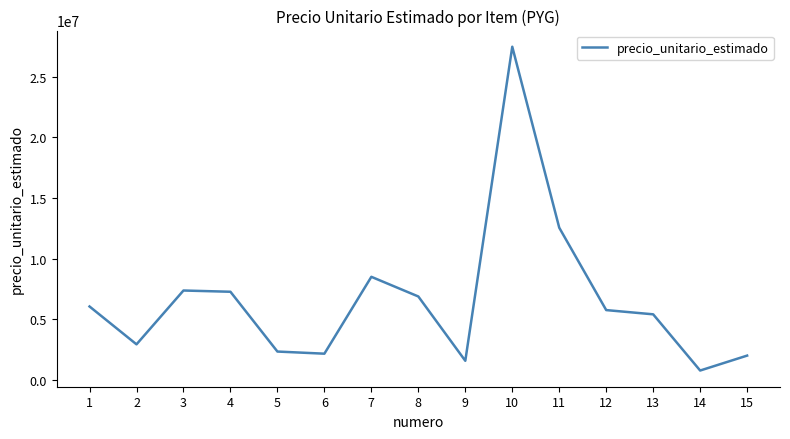

True or false: the data shows 8508218 at 7.

True